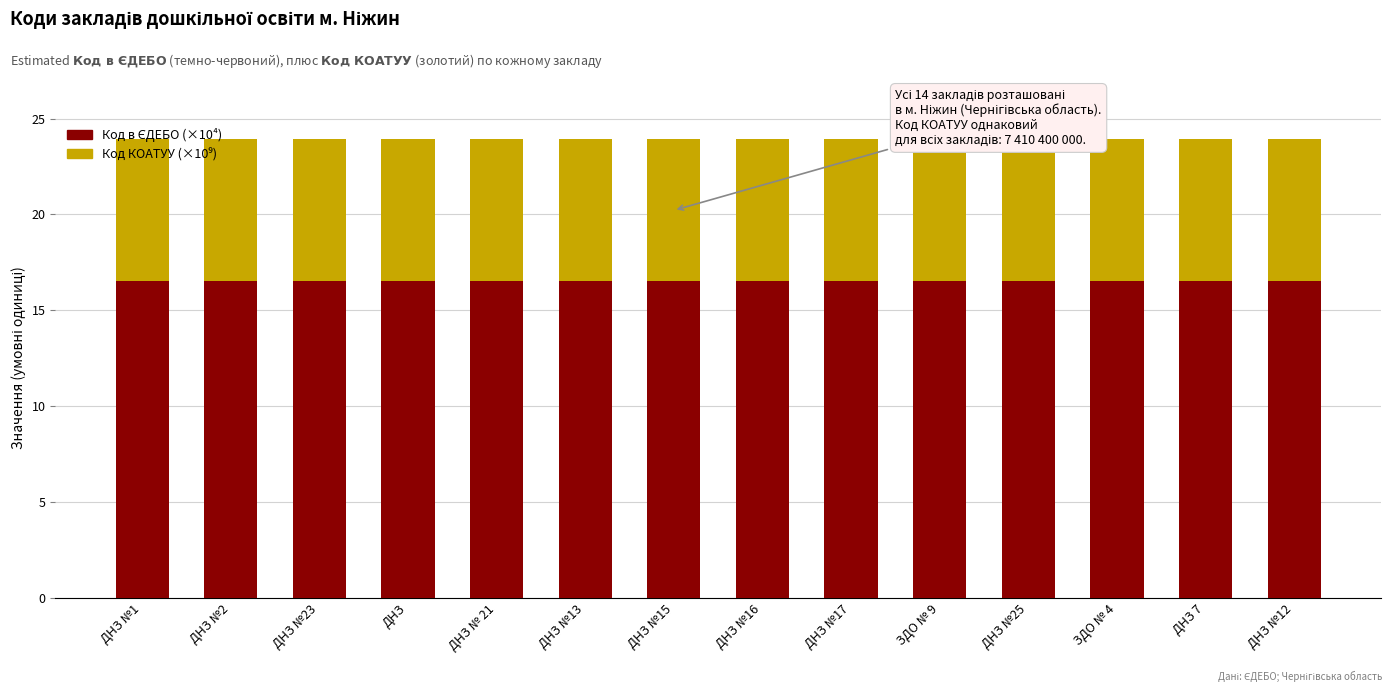

What is the total value across all series at ЗДО № 4?

23.9